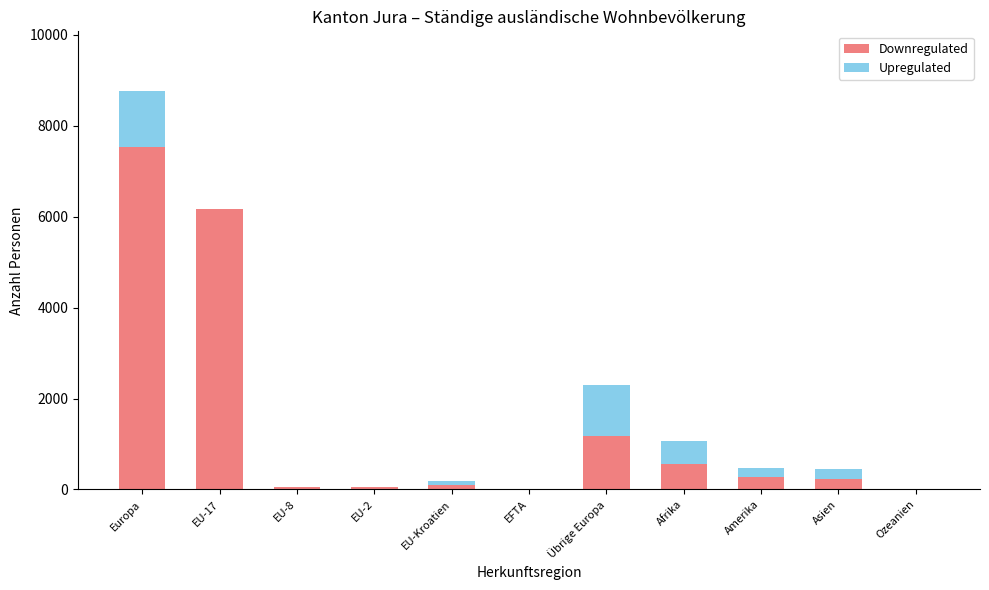

At which category is the sum across all series the highest?

Europa